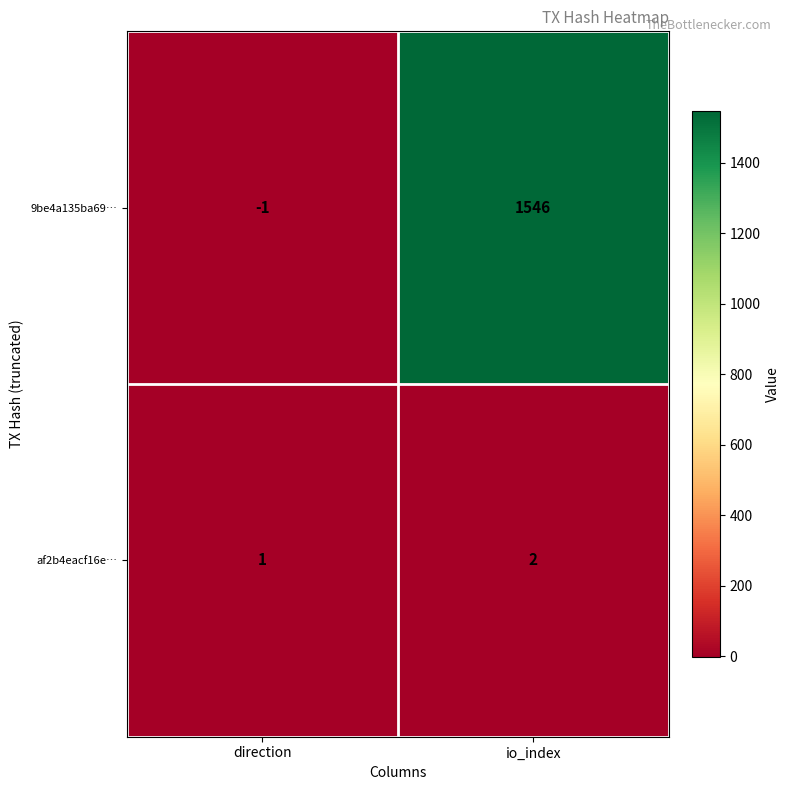

True or false: 9be4a135ba69… has a value of 1546 at io_index.

True